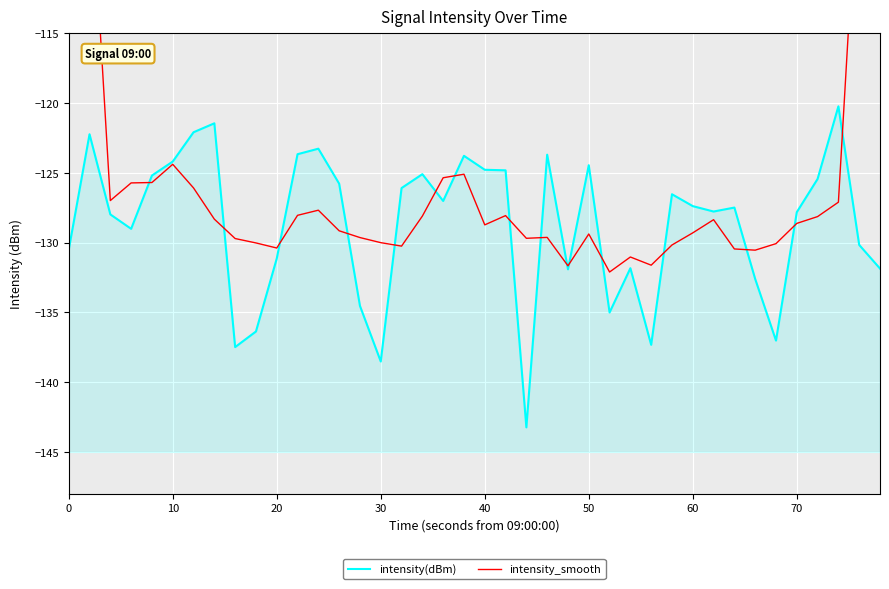

Read the intensity(dBm) value at 15.

-138.5